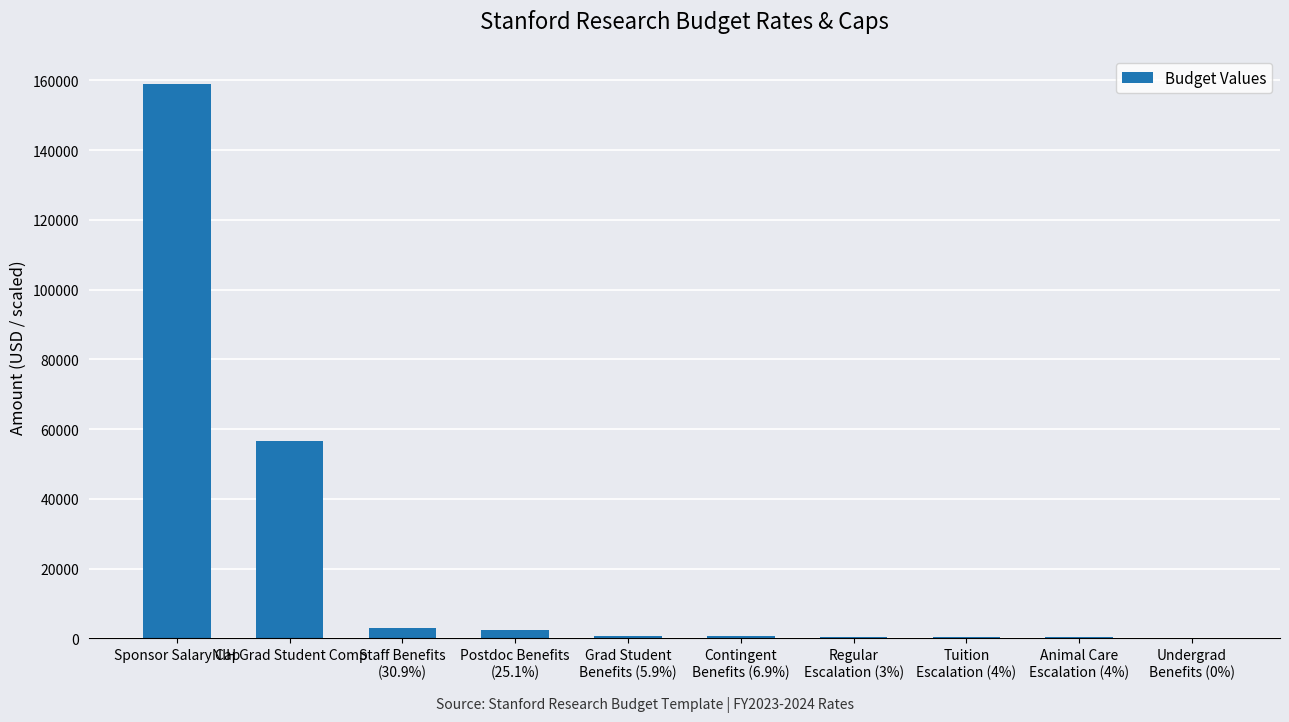

What is the sum of all values?

223539.0